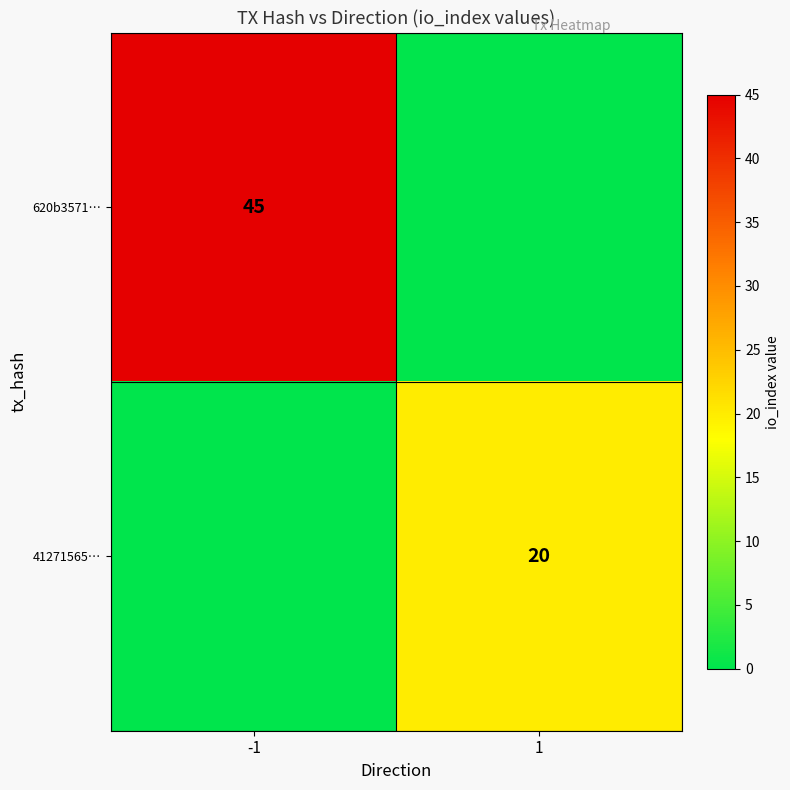

Is it true that 620b3571… equals 45 at -1?

True